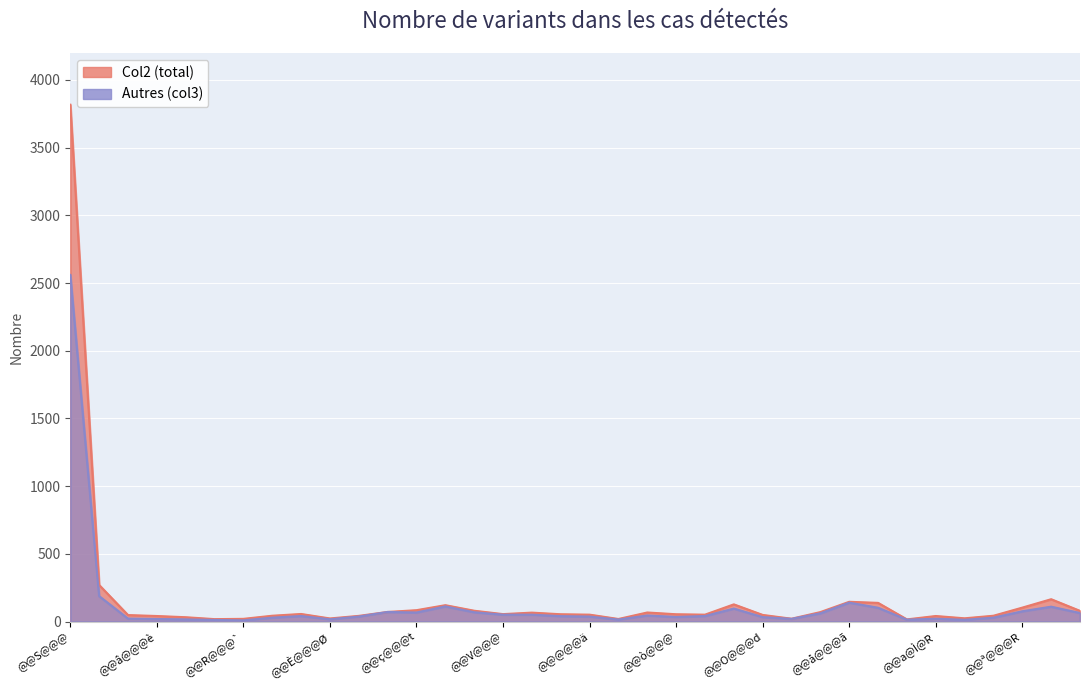

How many lines are shown in the chart?

2